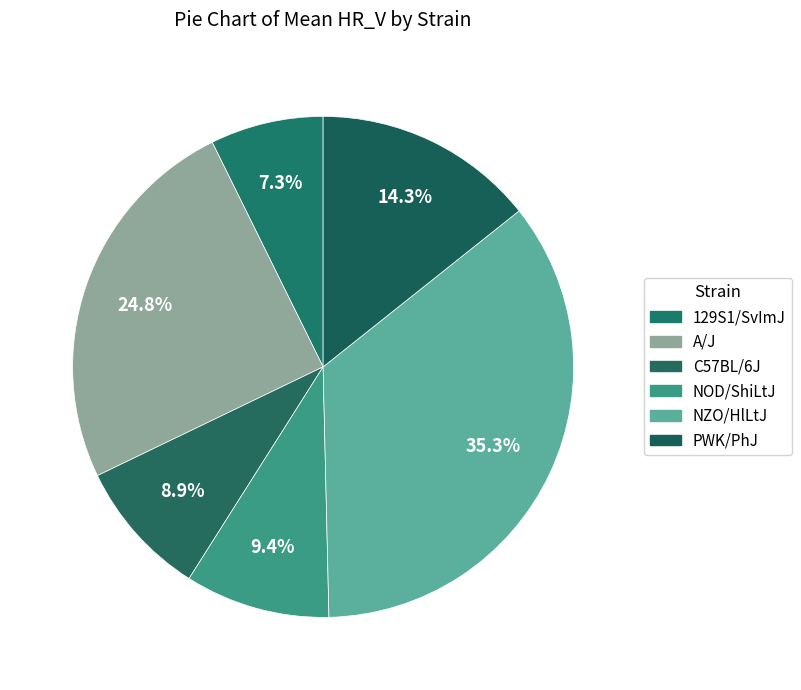

Is it true that NZO/HlLtJ is 45% of the pie?

False